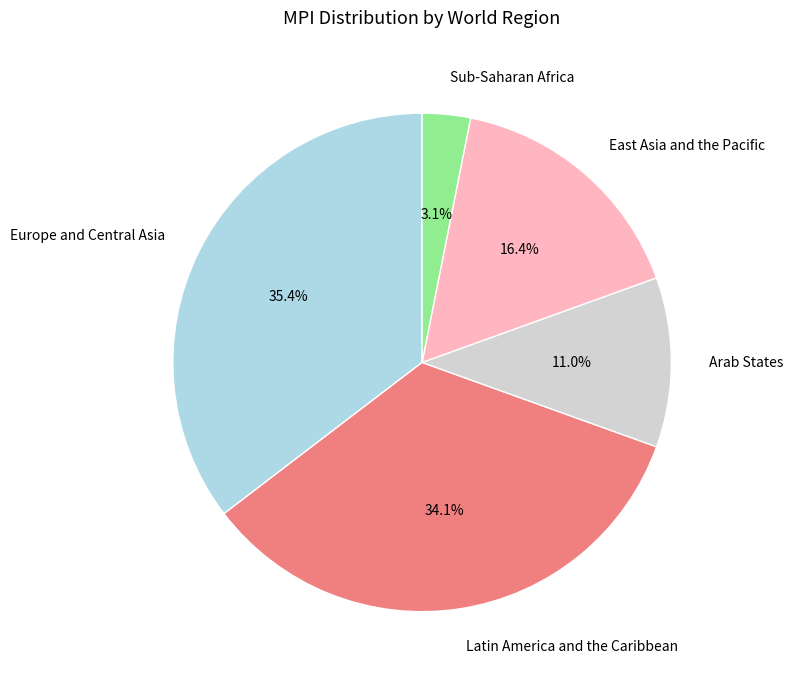

How many slices are in this pie chart?

5